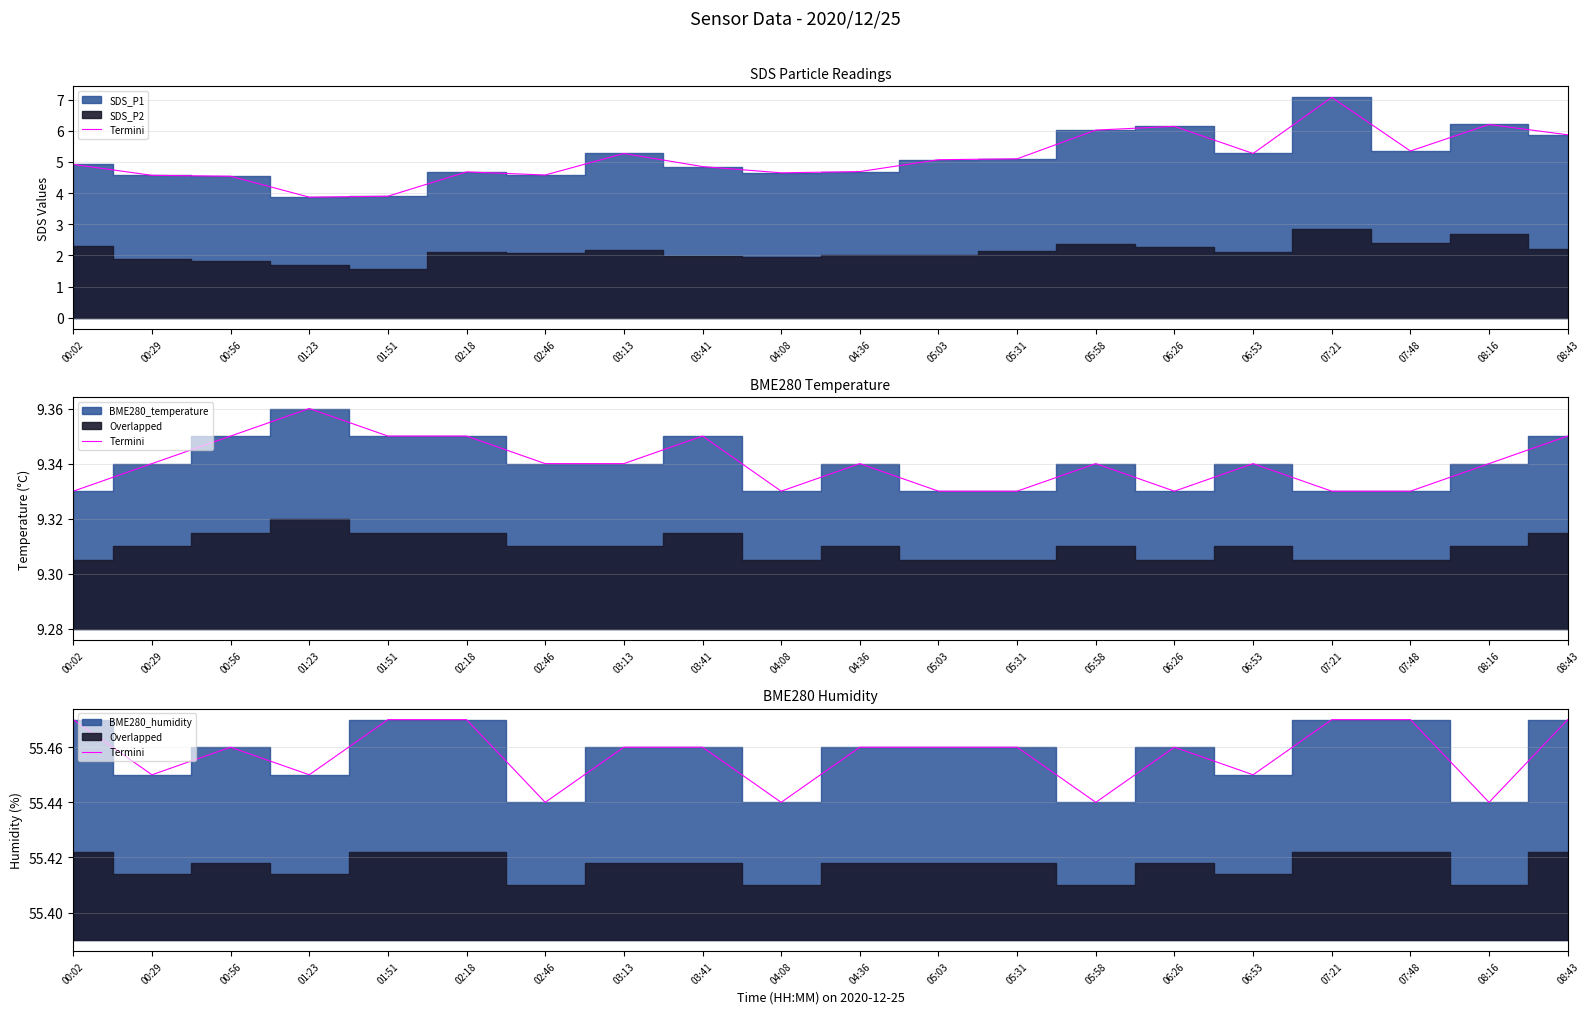

List the labels in order of value, largest first.

00:02, 01:51, 02:18, 07:21, 07:48, 08:43, 00:56, 03:13, 03:41, 04:36, 05:03, 05:31, 06:26, 00:29, 01:23, 06:53, 02:46, 04:08, 05:58, 08:16